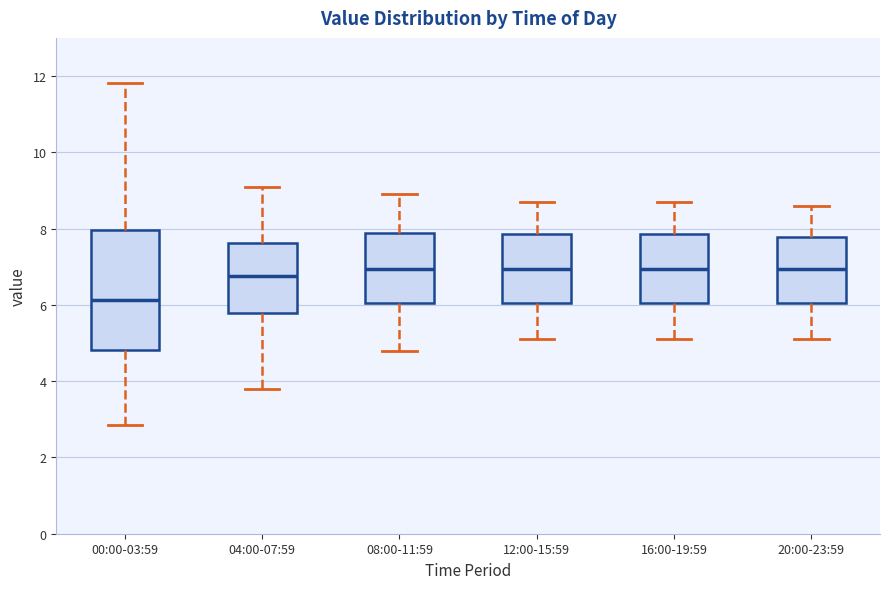

Reading left to right, read every box against the y-axis: the position of its median line, the range the box covers, and the ends of its whiskers. The values are not printed on the chart, so give them approximately, as read against the axis.

00:00-03:59: median 6.2, box 4.8 to 8.0, whiskers 2.8 to 11.8
04:00-07:59: median 6.8, box 5.8 to 7.6, whiskers 3.8 to 9.2
08:00-11:59: median 7.0, box 6.0 to 7.8, whiskers 4.8 to 9.0
12:00-15:59: median 7.0, box 6.0 to 7.8, whiskers 5.2 to 8.8
16:00-19:59: median 7.0, box 6.0 to 7.8, whiskers 5.2 to 8.8
20:00-23:59: median 7.0, box 6.0 to 7.8, whiskers 5.2 to 8.6